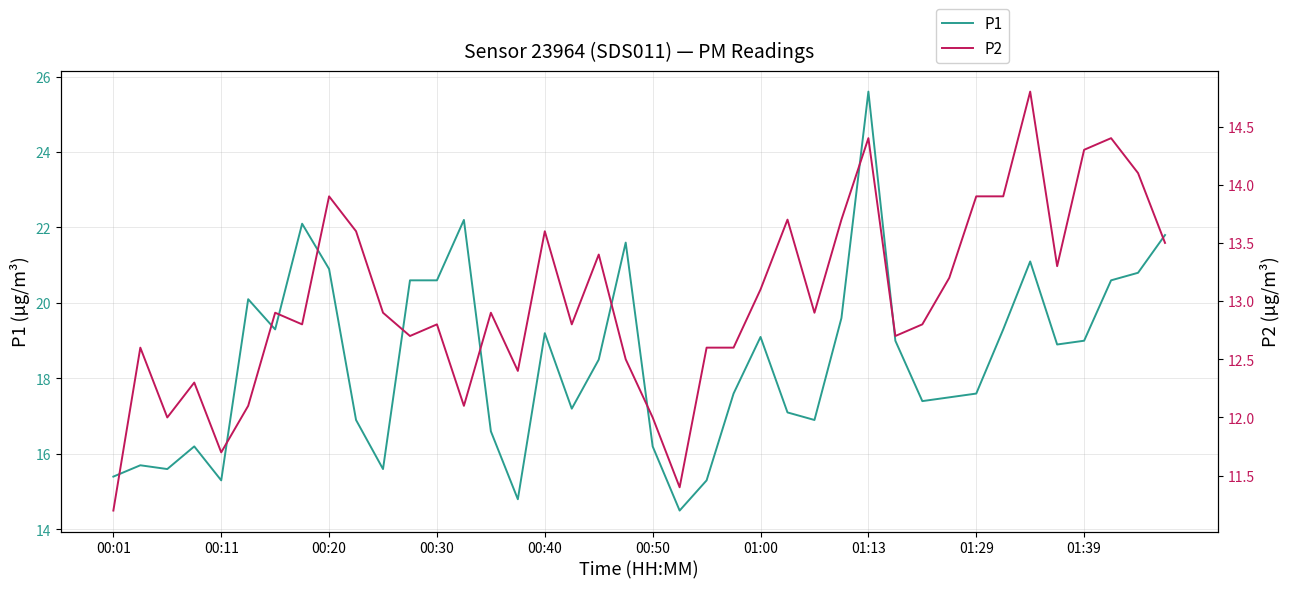

Reading right to left, list all the values displayed in this chart.

P1: 21.8	20.8	20.6	19.0	18.9	21.1	19.3	17.6	17.5	17.4	19.0	25.6	19.6	16.9	17.1	19.1	17.6	15.3	14.5	16.2	21.6	18.5	17.2	19.2	14.8	16.6	22.2	20.6	20.6	15.6	16.9	20.9	22.1	19.3	20.1	15.3	16.2	15.6	15.7	15.4
P2: 13.5	14.1	14.4	14.3	13.3	14.8	13.9	13.9	13.2	12.8	12.7	14.4	13.7	12.9	13.7	13.1	12.6	12.6	11.4	12.0	12.5	13.4	12.8	13.6	12.4	12.9	12.1	12.8	12.7	12.9	13.6	13.9	12.8	12.9	12.1	11.7	12.3	12.0	12.6	11.2